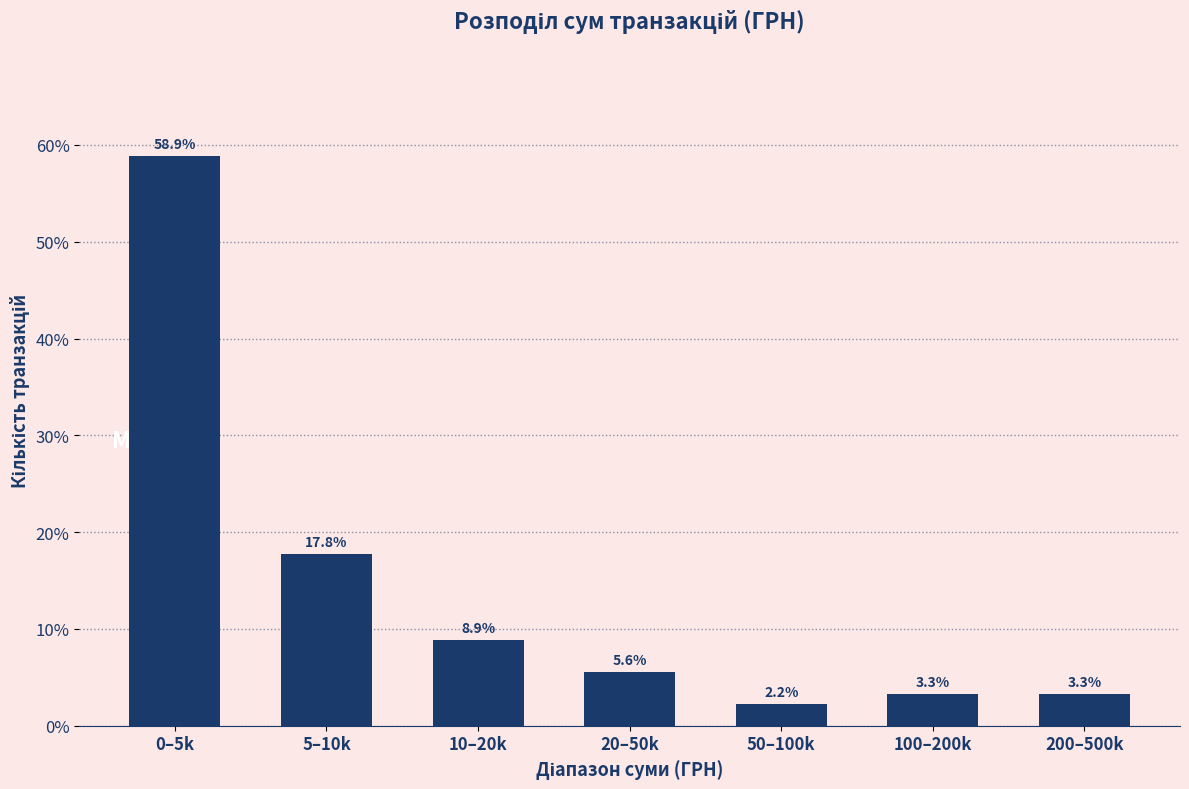

Reading left to right, list all the values displayed in this chart.

0–5k=58.9	5–10k=17.8	10–20k=8.9	20–50k=5.6	50–100k=2.2	100–200k=3.3	200–500k=3.3